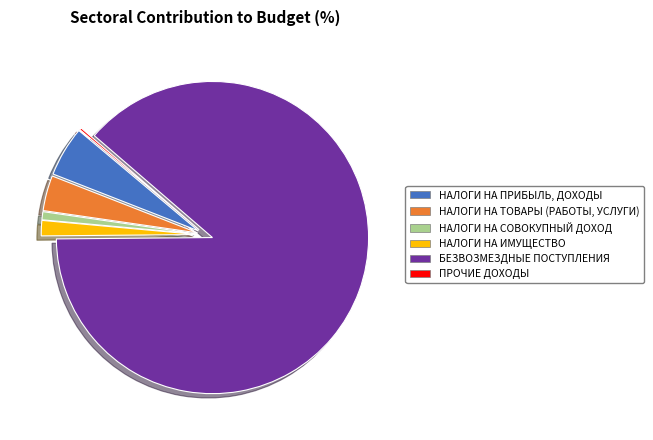

True or false: НАЛОГИ НА СОВОКУПНЫЙ ДОХОД accounts for 7% of the total.

False